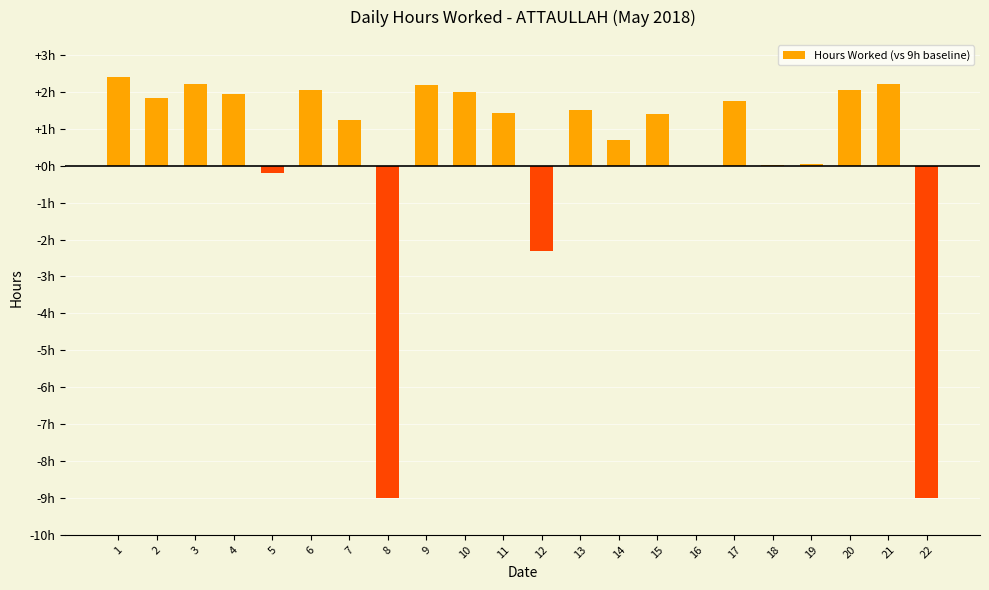

The value at 7 is 1.2. True or false?

True